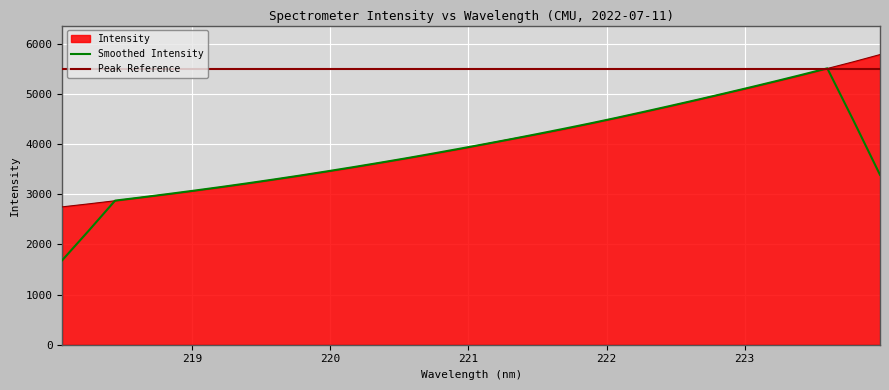

Reading left to right, list all the values displayed in this chart.

2751.2	2810.7	2873.0	2939.9	3003.7	3071.4	3143.6	3216.3	3294.1	3373.1	3453.5	3538.2	3627.0	3715.8	3806.8	3900.2	4002.7	4103.5	4199.4	4301.3	4412.8	4525.5	4638.9	4756.5	4878.6	5000.6	5122.5	5248.9	5377.8	5512.0	5647.4	5789.8